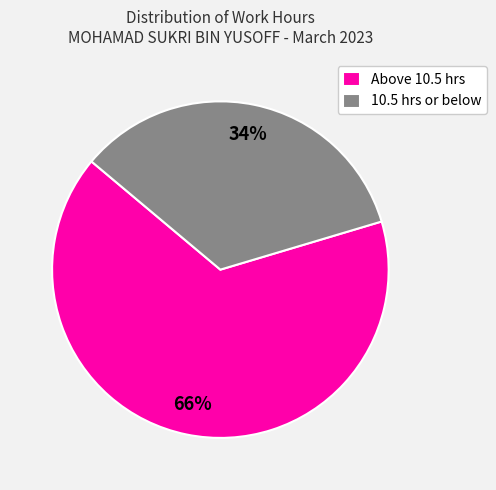

How many segments does this pie chart have?

2